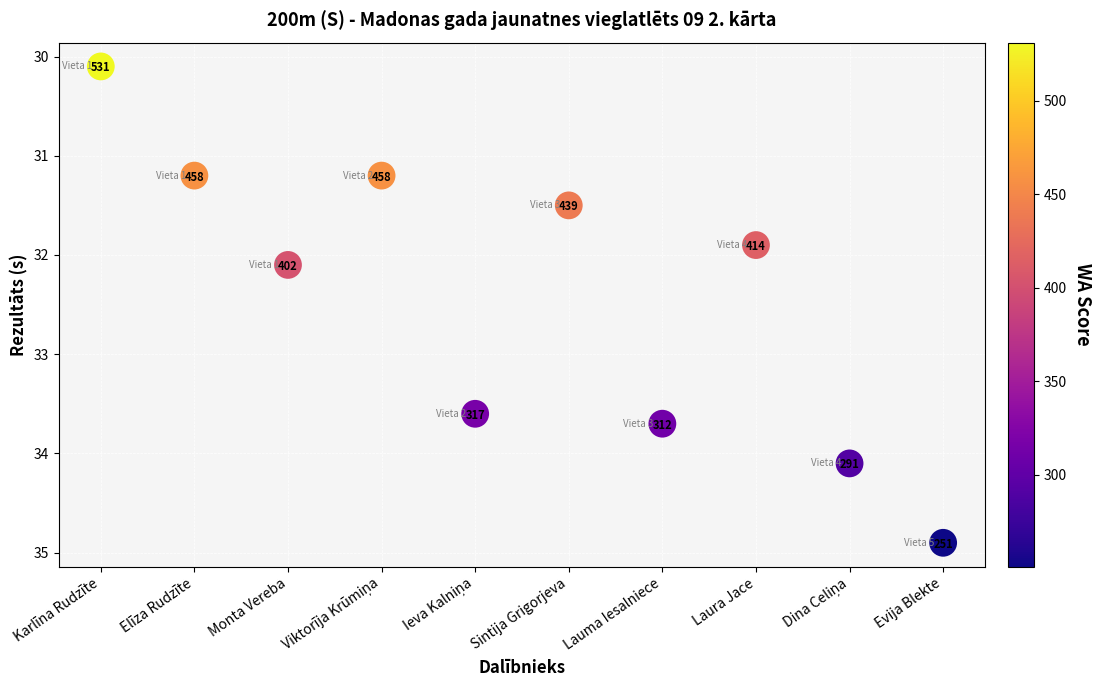

What is the range of Y values (max minus min)?

4.8